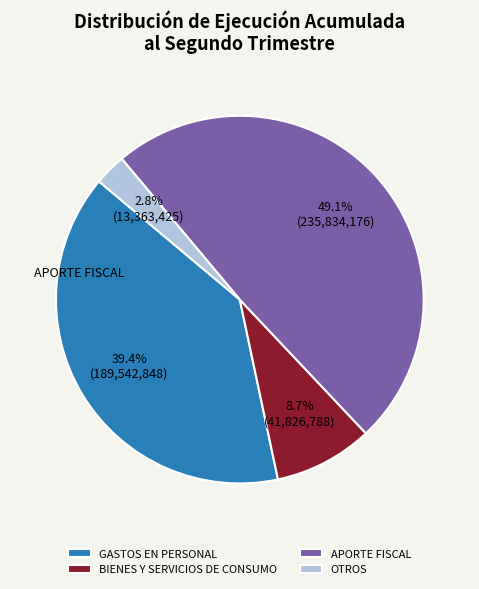

To the nearest percent, what is the difference between the largest and smallest slice percentages?

46%